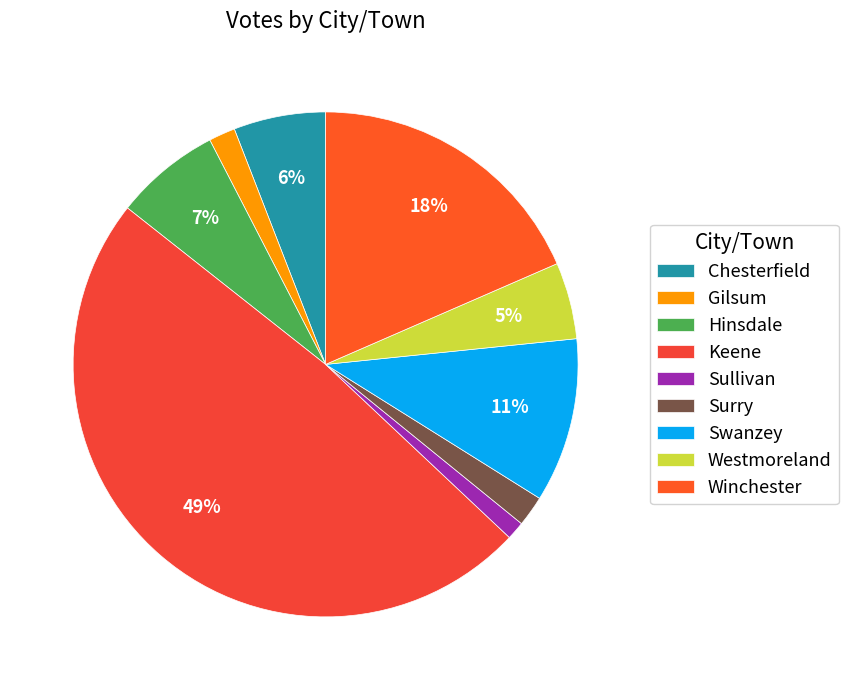

Is Hinsdale the majority of the pie?

No